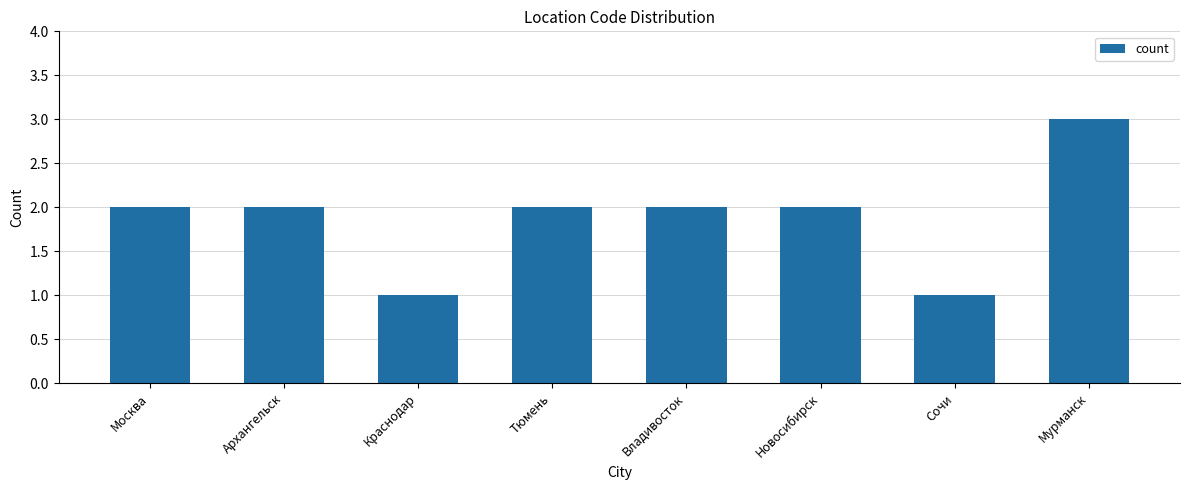

What is the smallest value displayed?

1